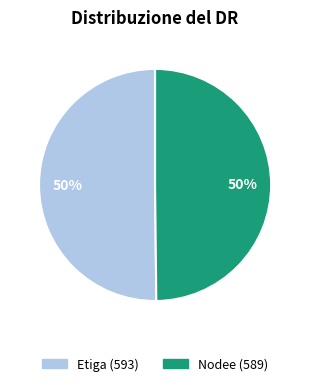

Is it true that Nodee is 39% of the pie?

False